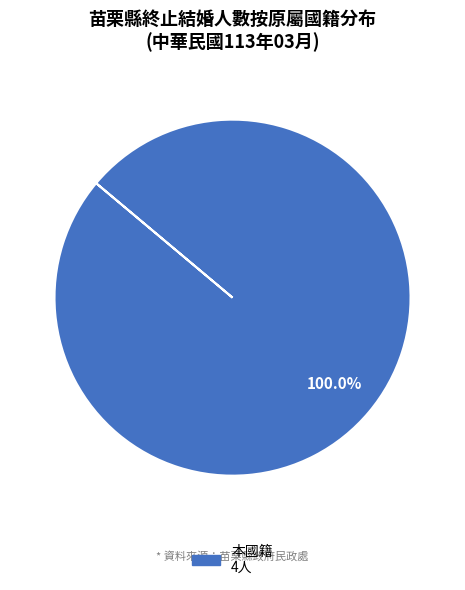

Is there any slice that represents more than half of the pie?

Yes